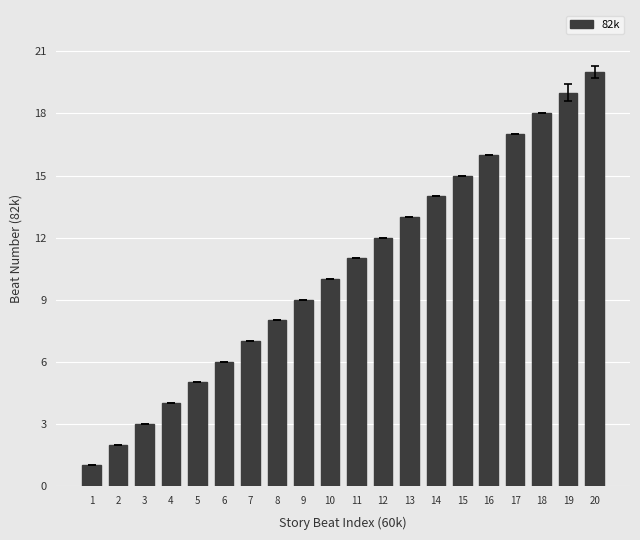

How many bars are there in total?

20